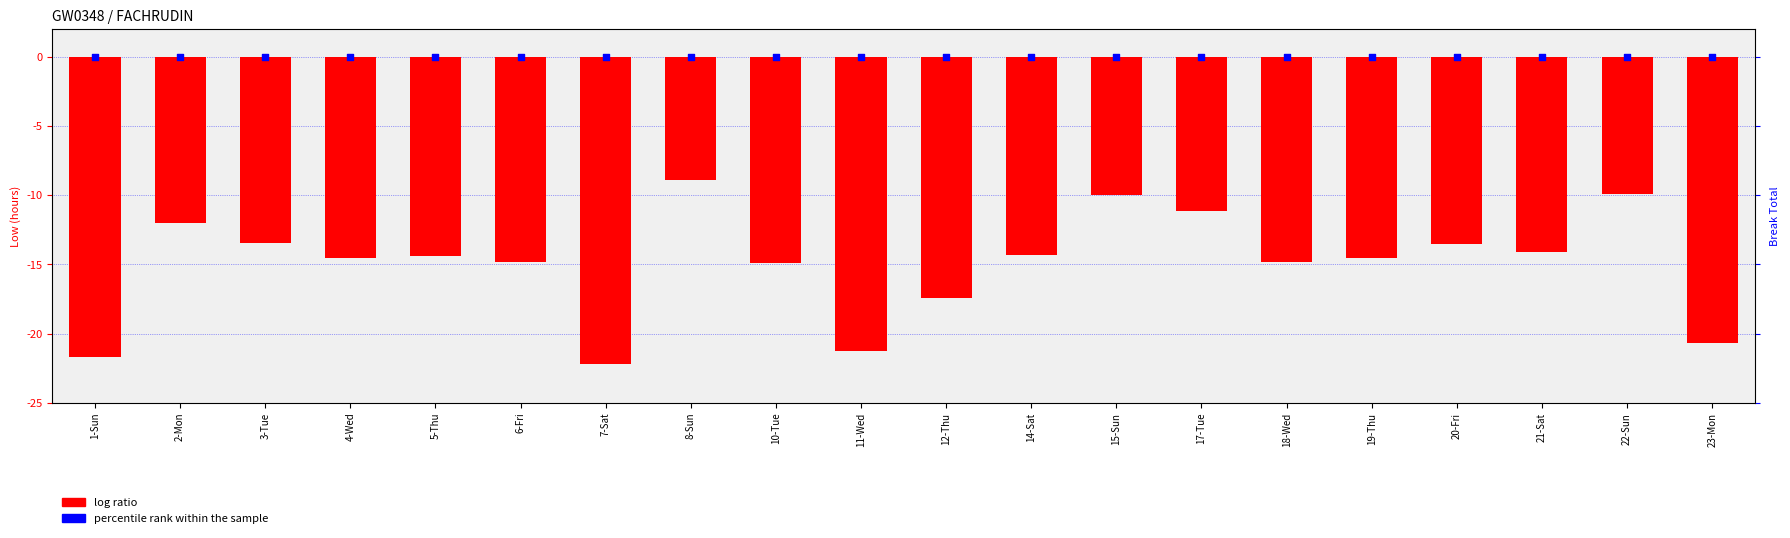

Which series contains the lowest Y value?

log ratio